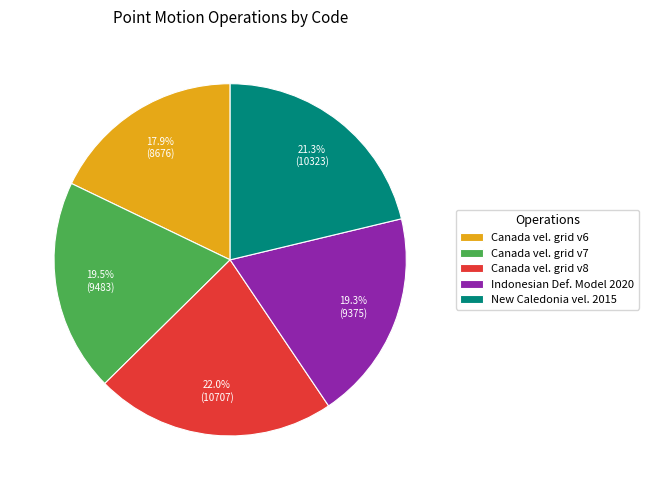

What is the ratio of the value at Canada vel. grid v6 to the value at Canada vel. grid v8?

0.8